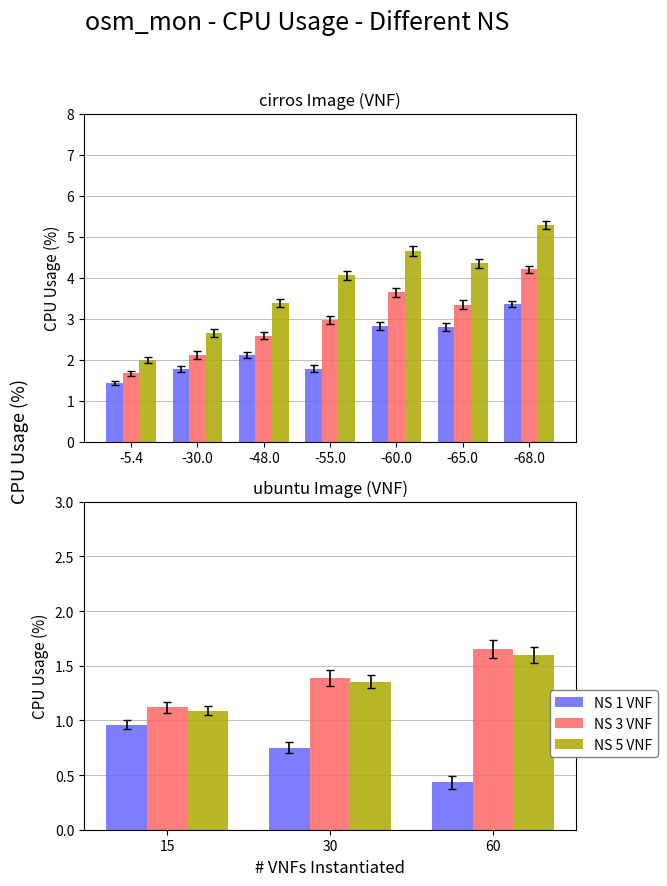

What is the value of the NS 1 VNF bar at the 3rd from the left?

0.4